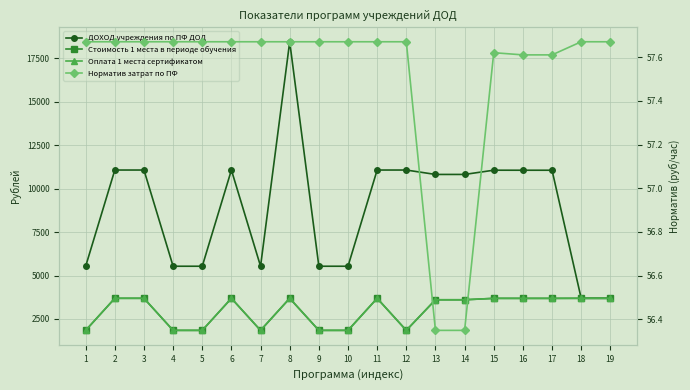

At which category is the sum across all series the highest?

8